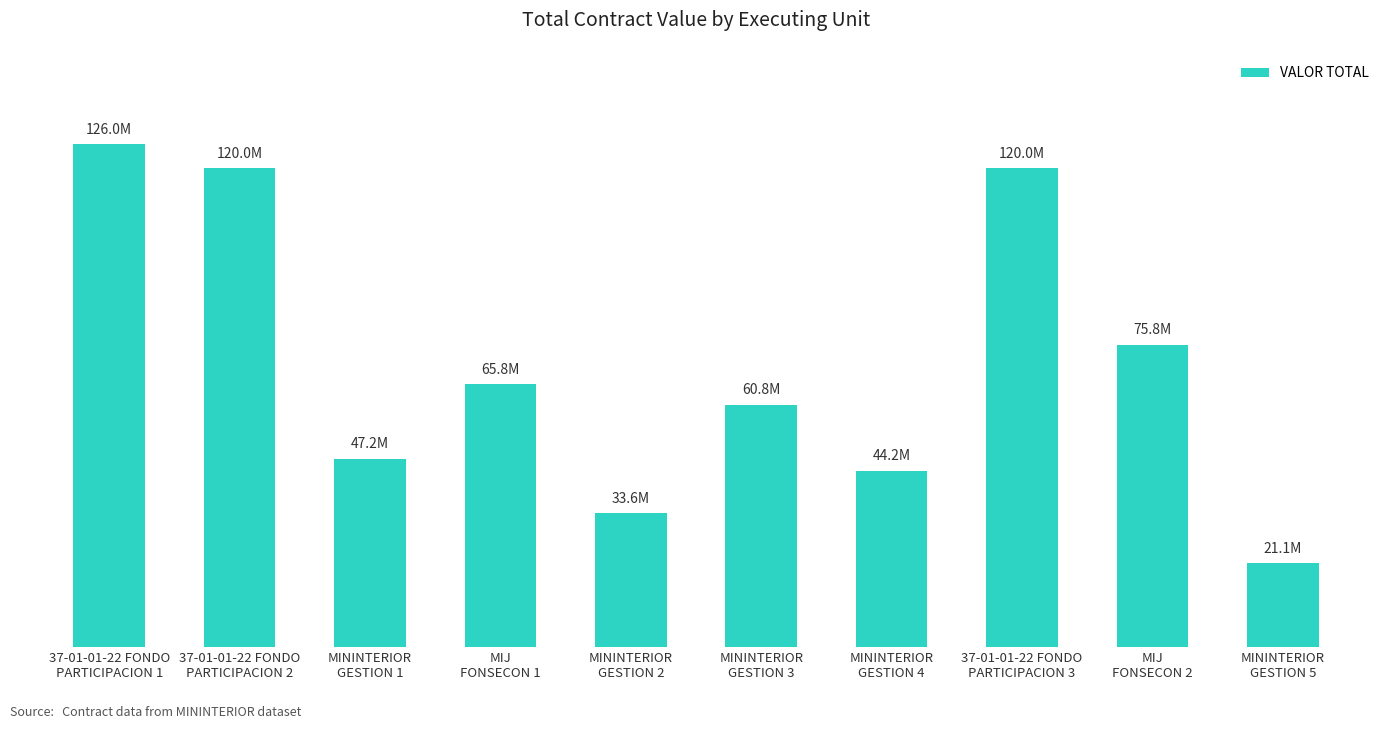

Does the chart contain stacked bars?

No